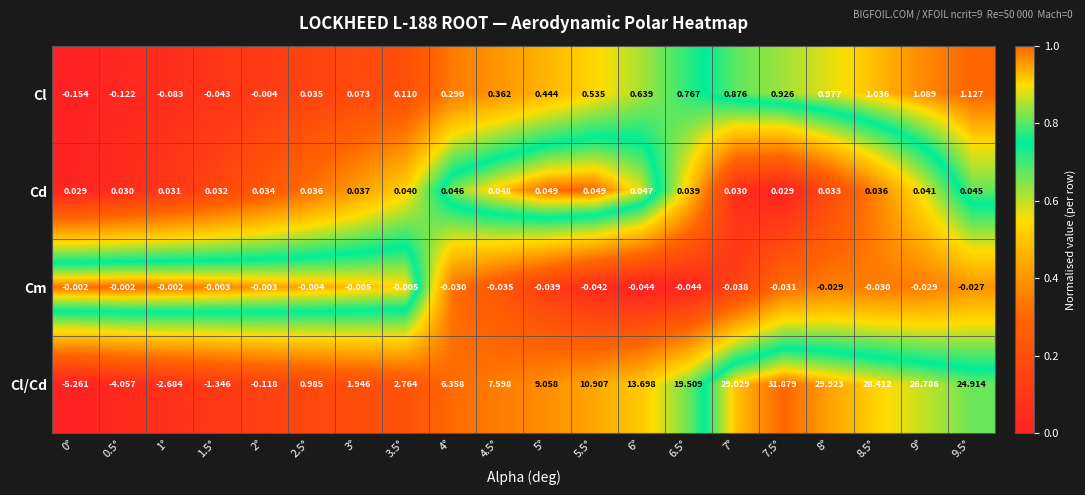

Which series has the largest range (max minus min)?

Cl/Cd